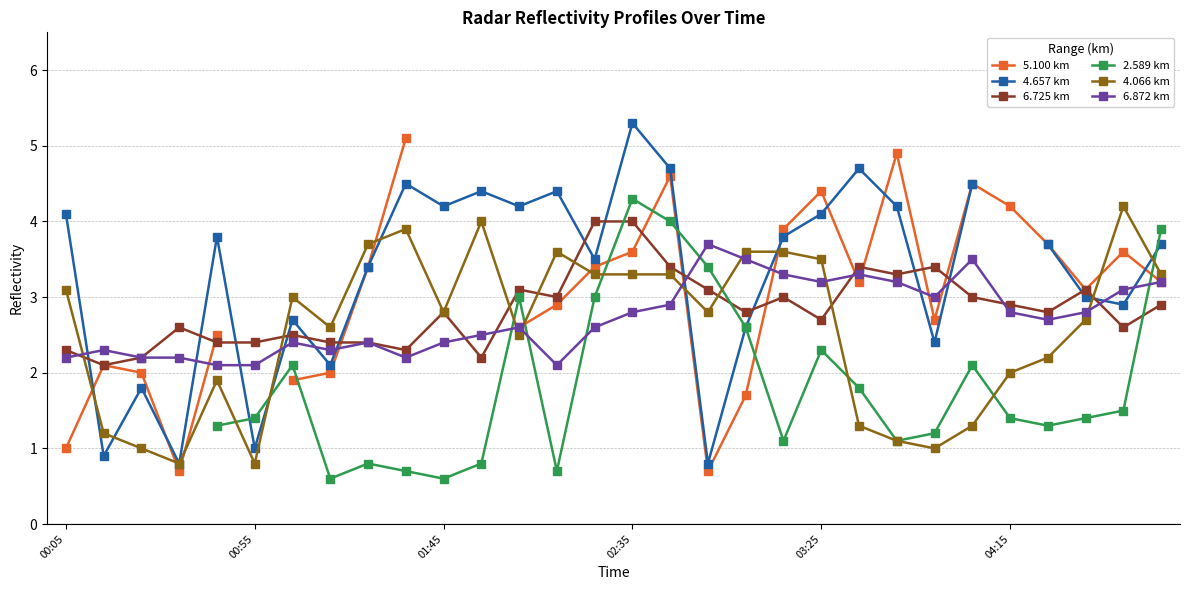

True or false: 6.872 km has more than 0 interior local peaks.

True